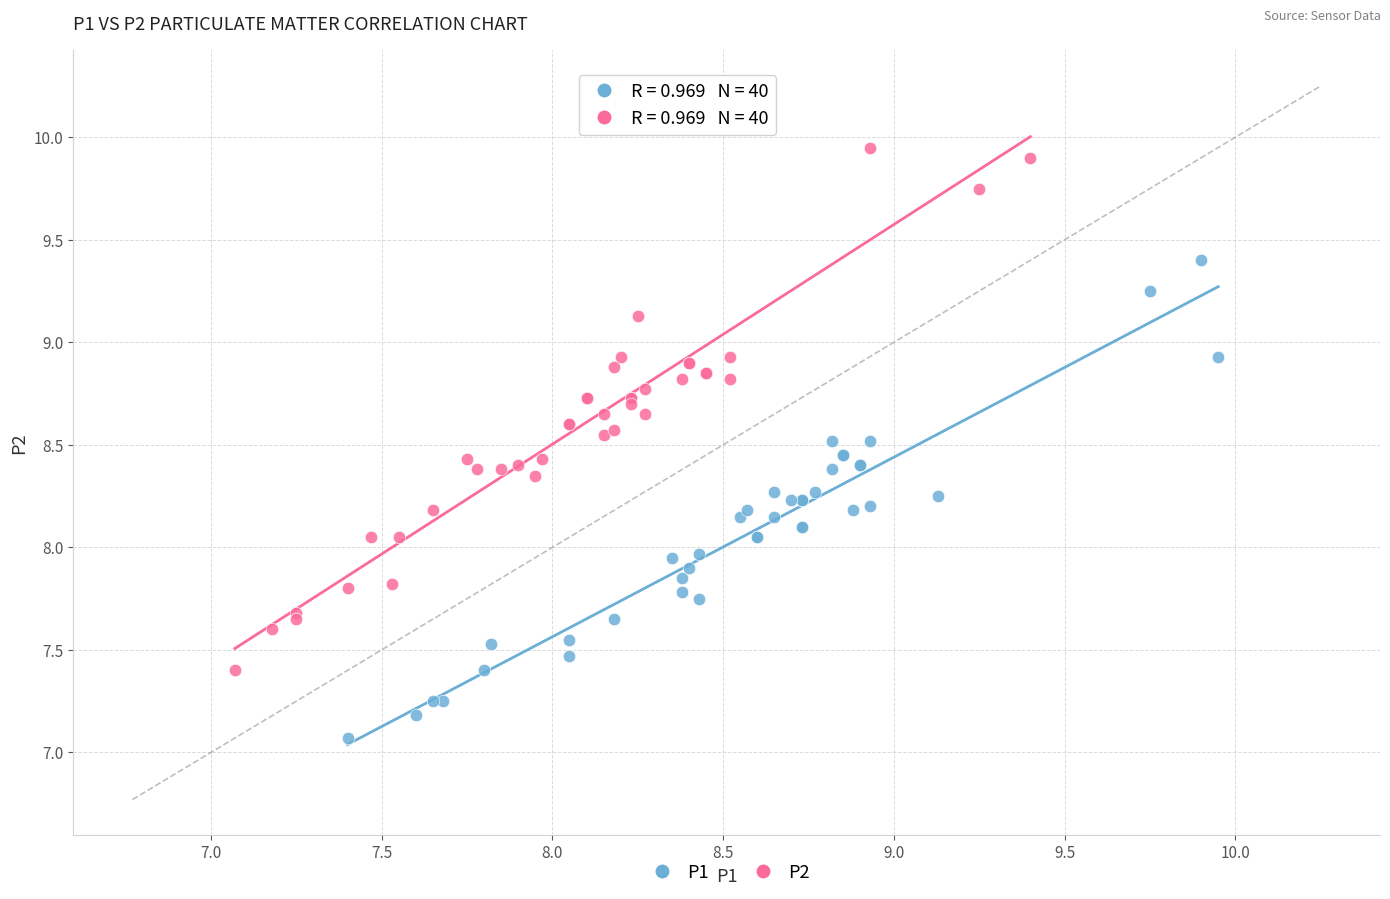

Which series contains the lowest Y value?

P1